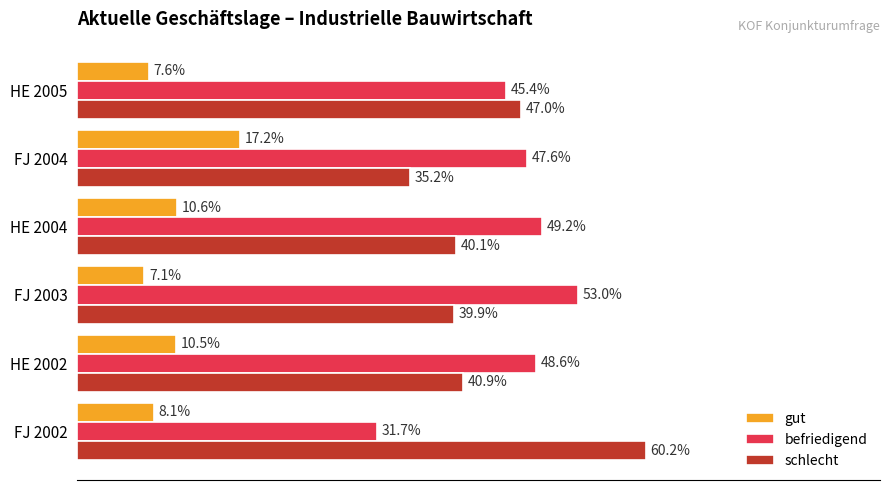

Rank the categories by befriedigend value from highest to lowest.

FJ 2003, HE 2004, HE 2002, FJ 2004, HE 2005, FJ 2002